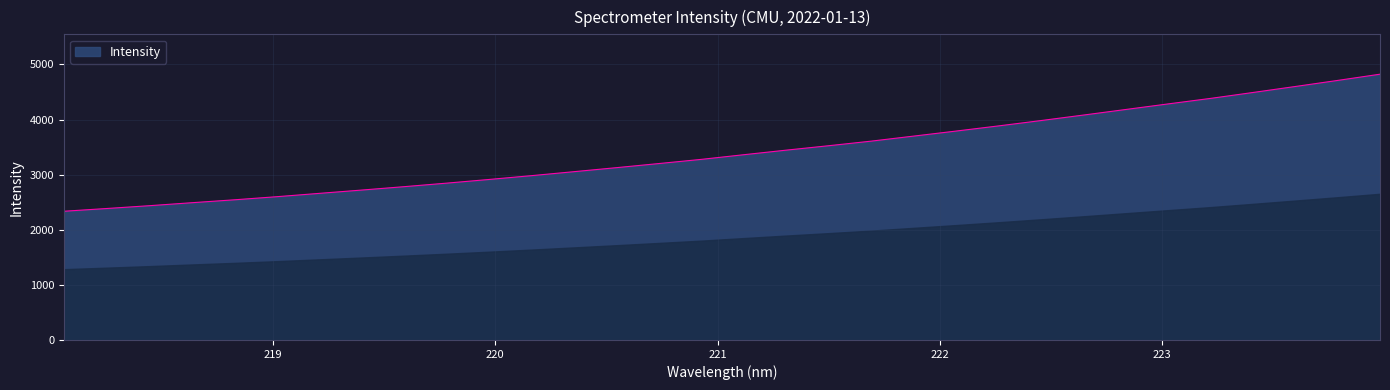

What is the difference between the maximum and minimum values?

2487.3